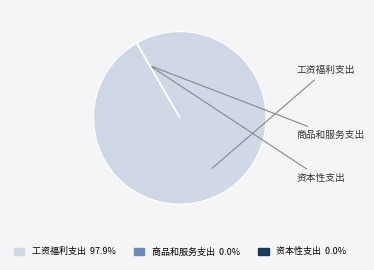

Does 工资福利支出 represent more than half of the total?

Yes